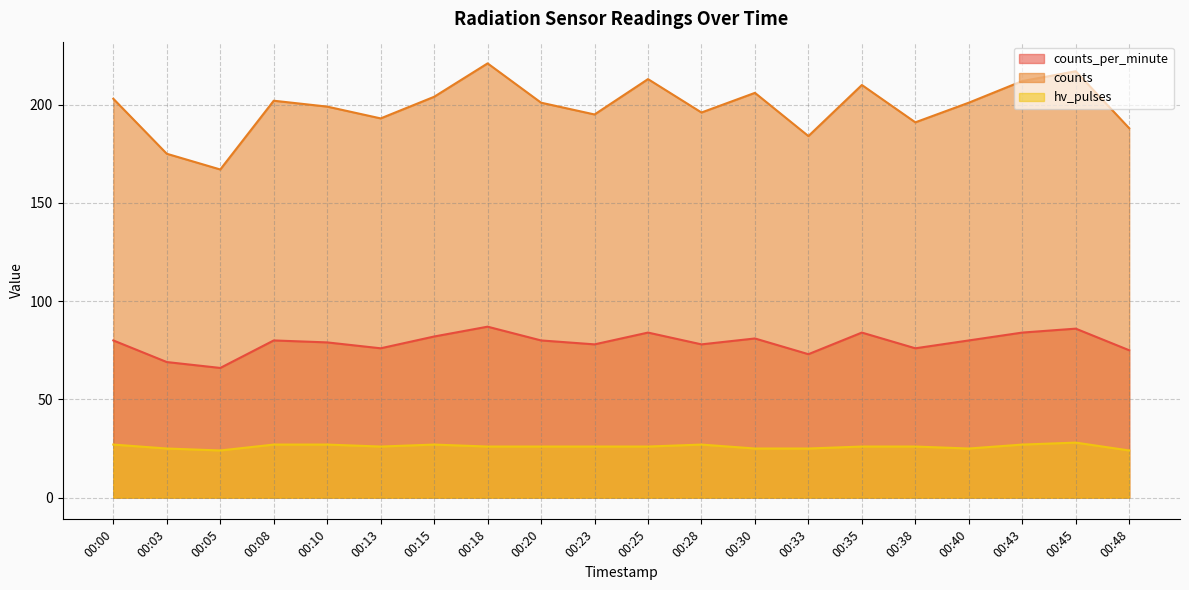

True or false: hv_pulses and counts intersect in this chart.

False